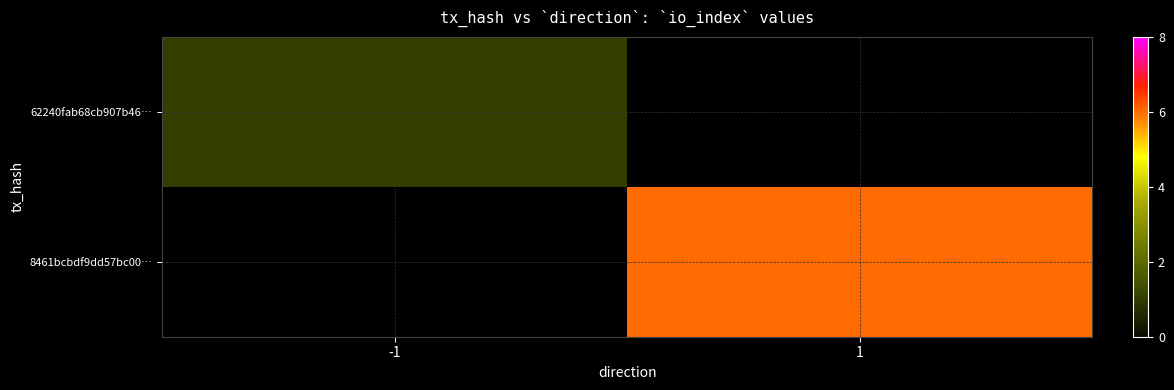

Which has a higher value, 1 or -1?

-1